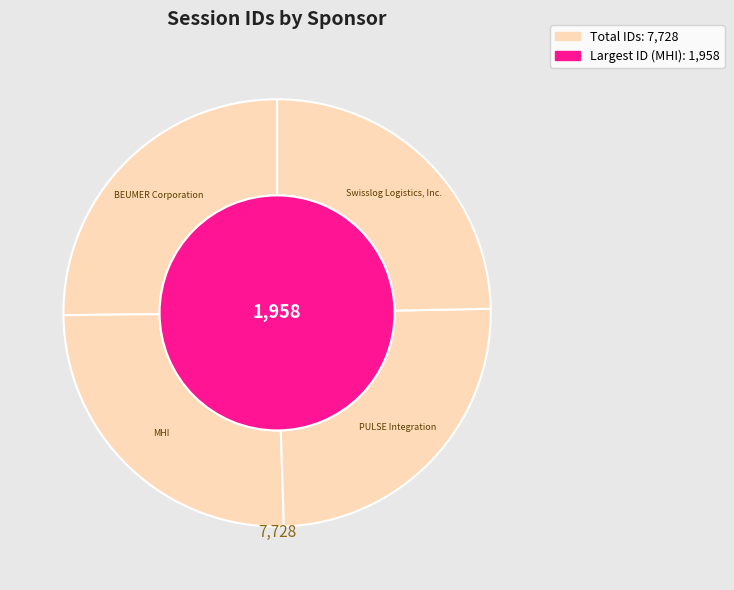

Between BEUMER Corporation and MHI, which is larger?

MHI